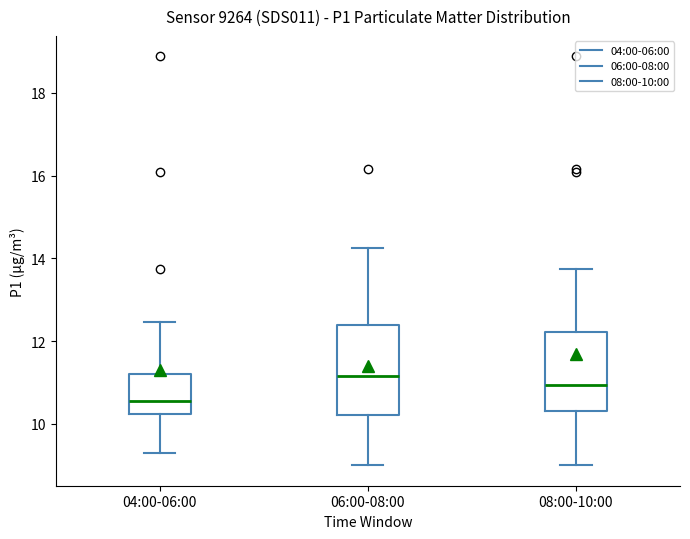

Which box is the tallest, from its lower edge to its upper edge?

06:00-08:00